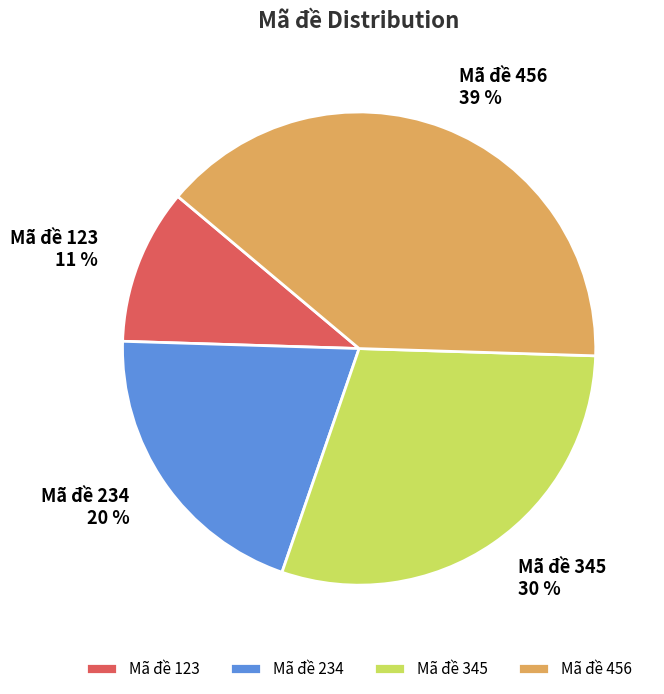

Which category has the smallest portion of the pie?

Mã đề 123